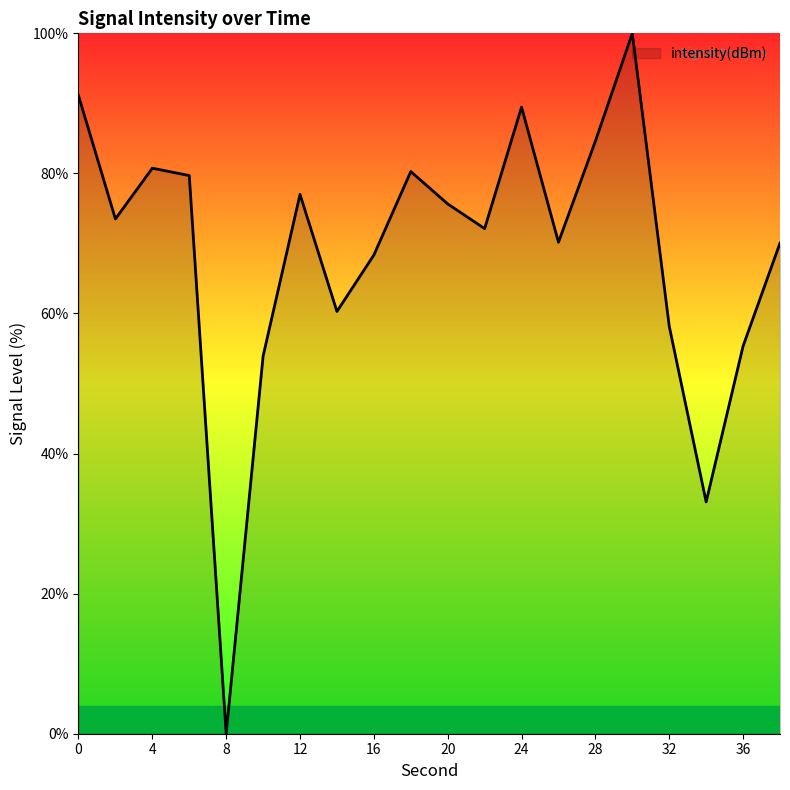

What is the maximum value shown in the chart?

100.0